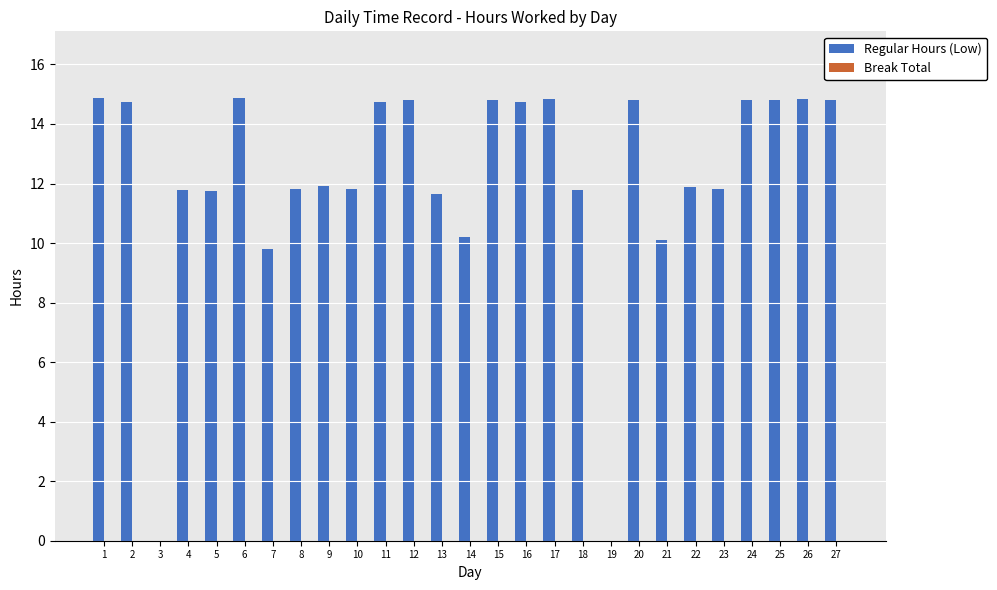

The chart shows a value of 3.4 at 8. True or false?

False